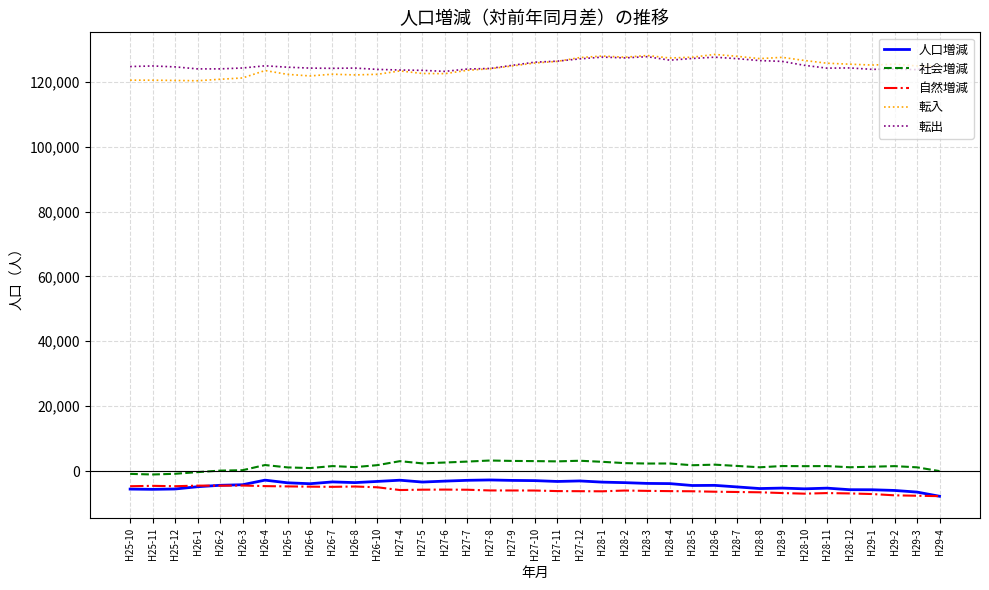

Is the value of 社会増減 at H25-11 greater than the value of 自然増減 at H25-10?

Yes